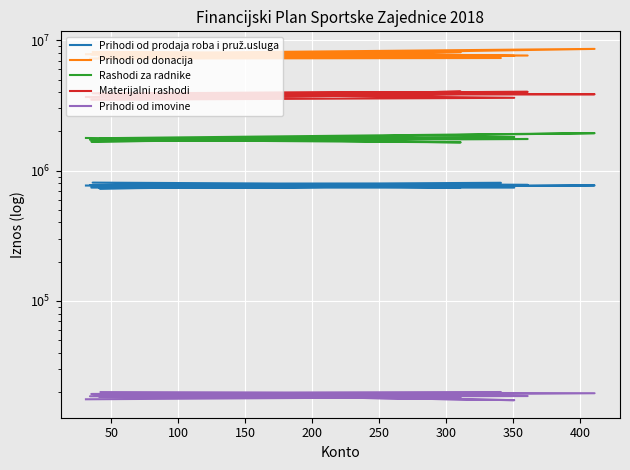

What is the spread (max minus min) of values at 100?

7224264.5